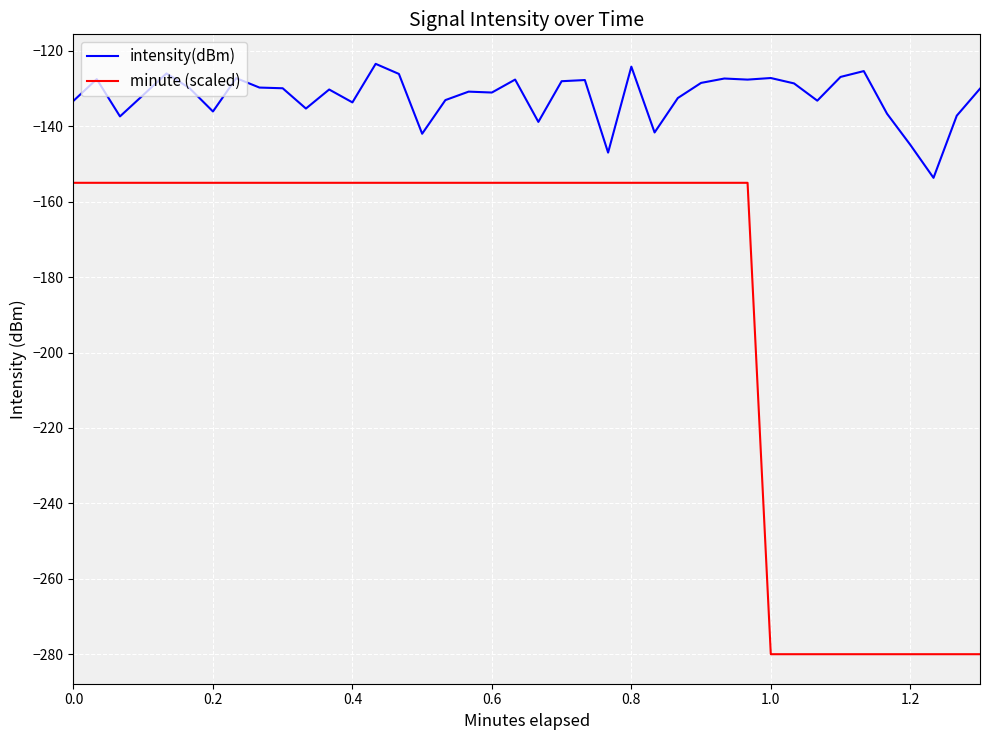

Rank the series by their average value, from lowest to highest.

minute (scaled), intensity(dBm)